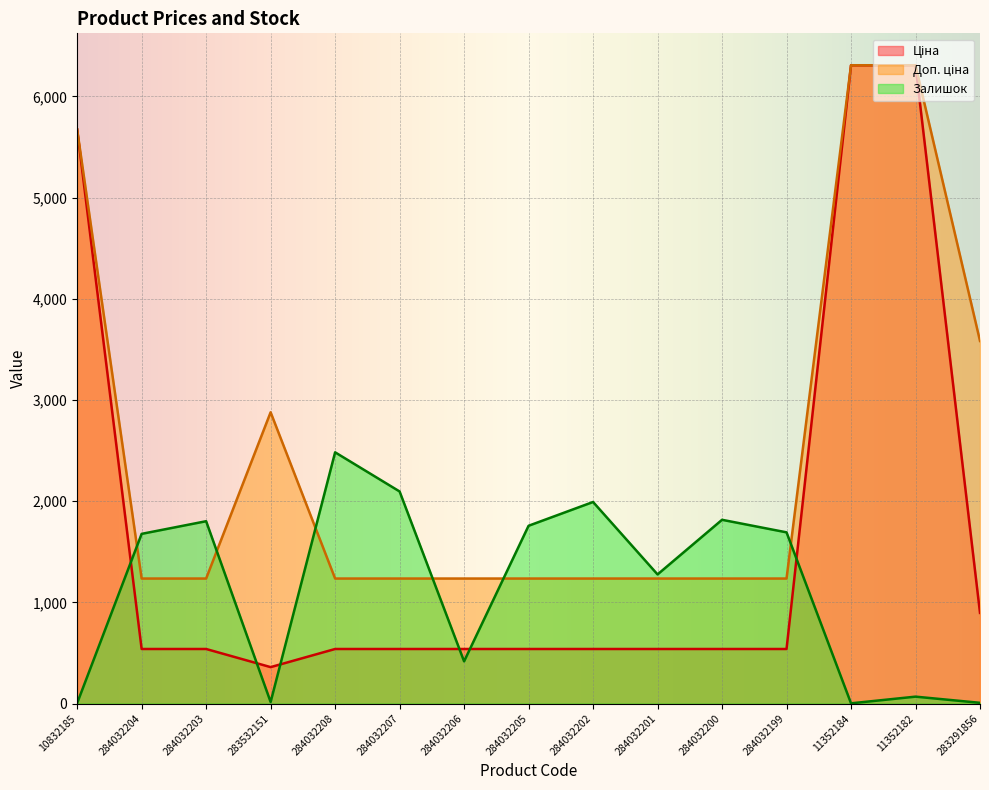

At 10832185, list the series in order from largest to smallest.

Ціна, Доп. ціна, Залишок